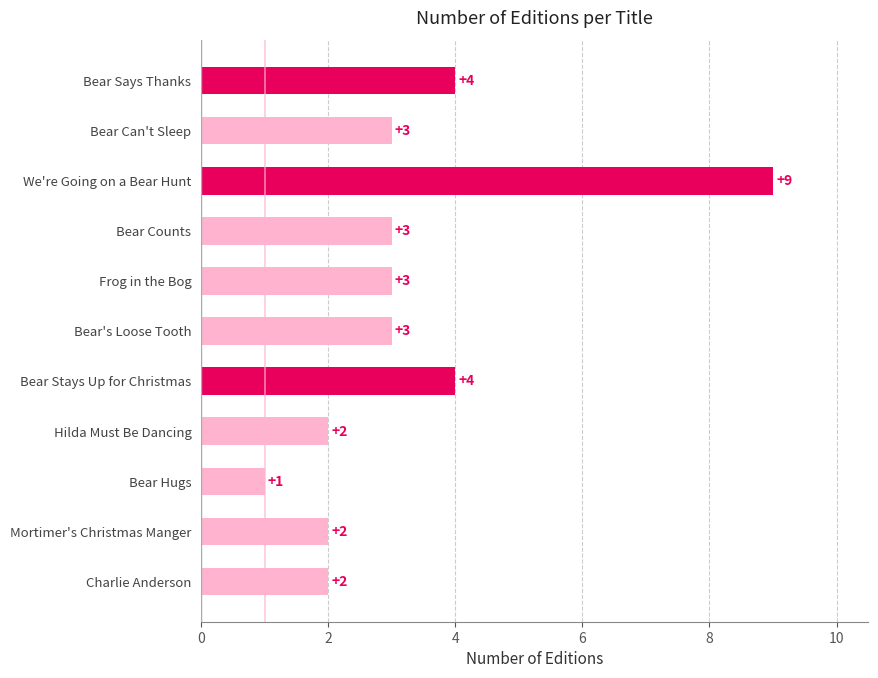

Reading bottom to top, list all the values displayed in this chart.

Charlie Anderson=2	Mortimer's Christmas Manger=2	Bear Hugs=1	Hilda Must Be Dancing=2	Bear Stays Up for Christmas=4	Bear's Loose Tooth=3	Frog in the Bog=3	Bear Counts=3	We're Going on a Bear Hunt=9	Bear Can't Sleep=3	Bear Says Thanks=4